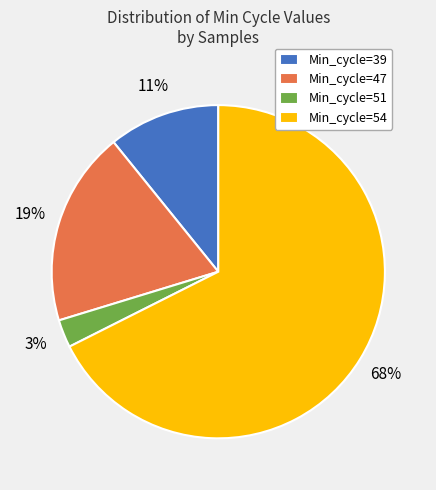

Rank the categories by value from lowest to highest.

Min_cycle=51, Min_cycle=39, Min_cycle=47, Min_cycle=54